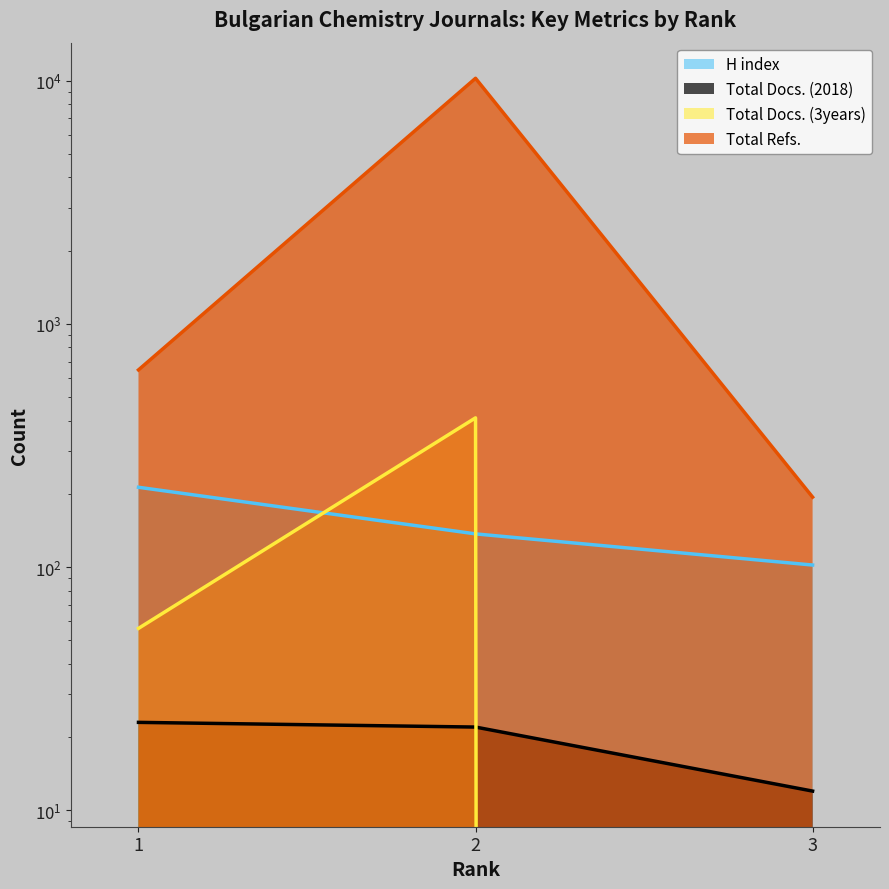

What is the total value across all series at 3?

308